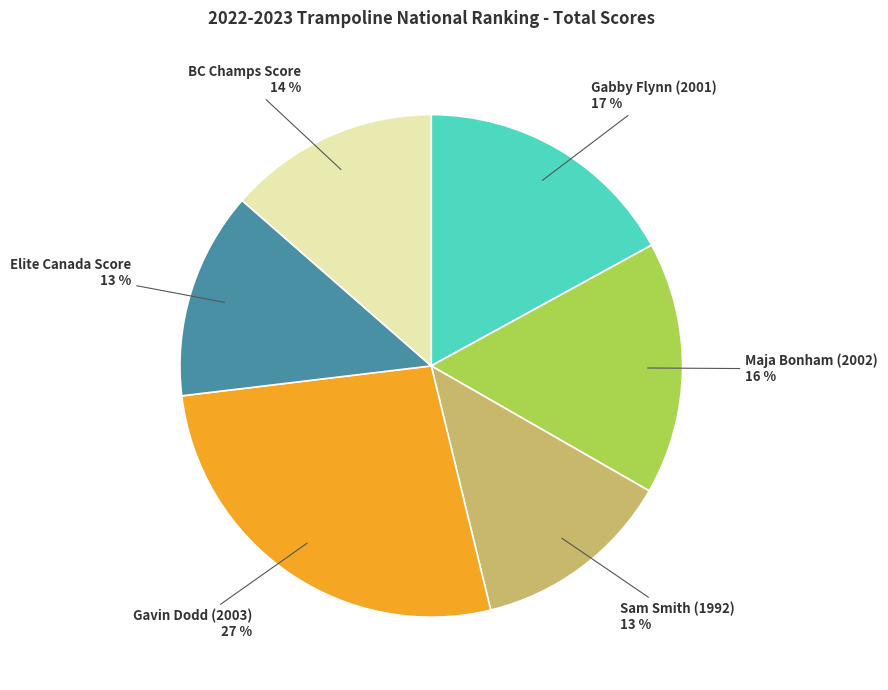

Combined, do Gavin Dodd (2003) and Sam Smith (1992) account for over 50%?

No